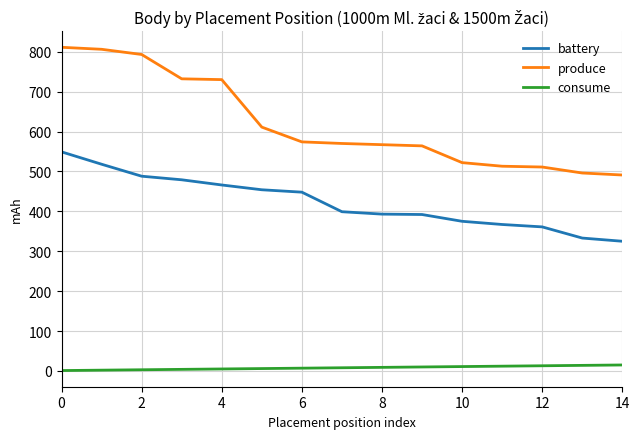

What is the highest value of the battery series?

549